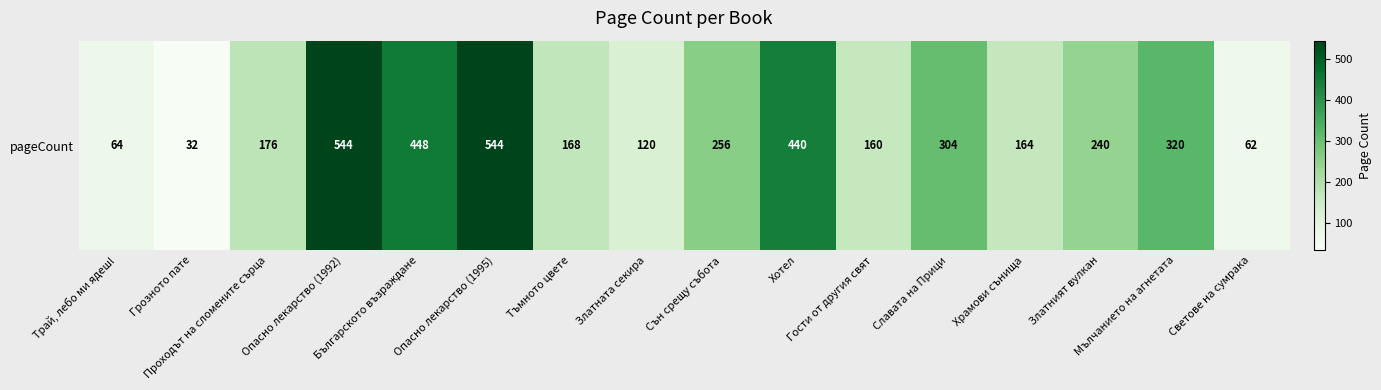

At which category does the chart reach its minimum across all series?

Грозното пате